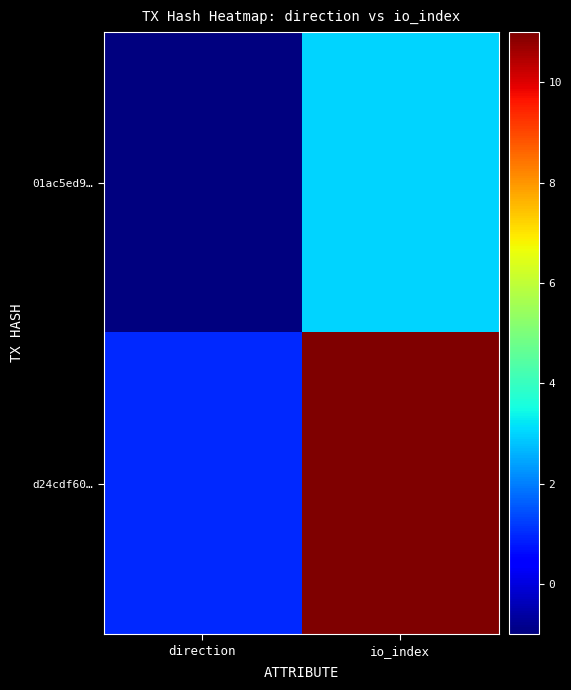

At which category is the sum across all series the highest?

io_index